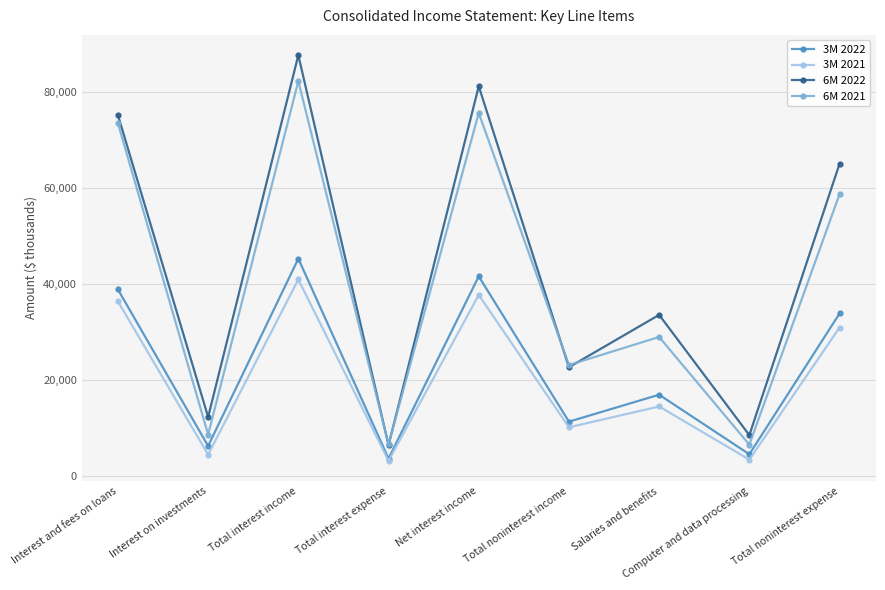

Is it true that 3M 2022 equals 18852 at Total noninterest expense?

False